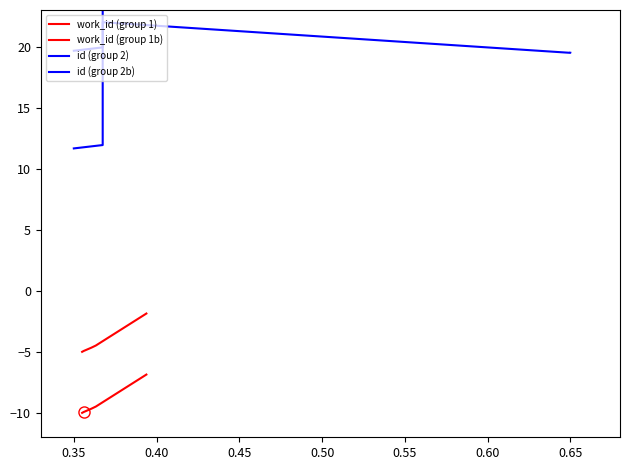

What is the lowest value of the work_id (group 1b) series?

-5.0